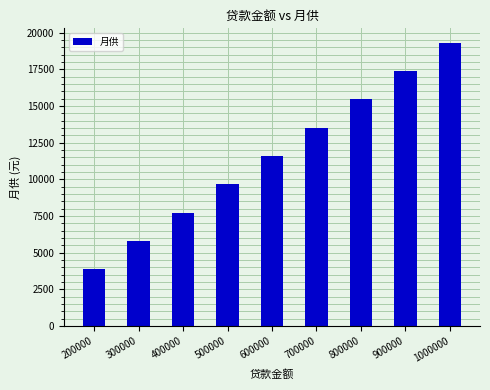

List the labels in order of value, smallest first.

200000, 300000, 400000, 500000, 600000, 700000, 800000, 900000, 1000000